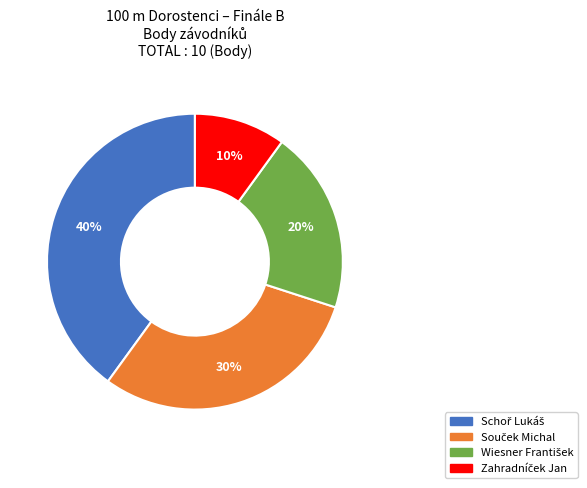

To the nearest percent, what is the average slice percentage?

25%